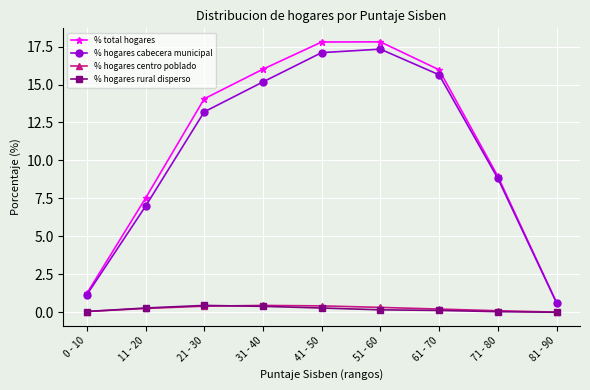

At how many categories does at least one series exceed 12?

5